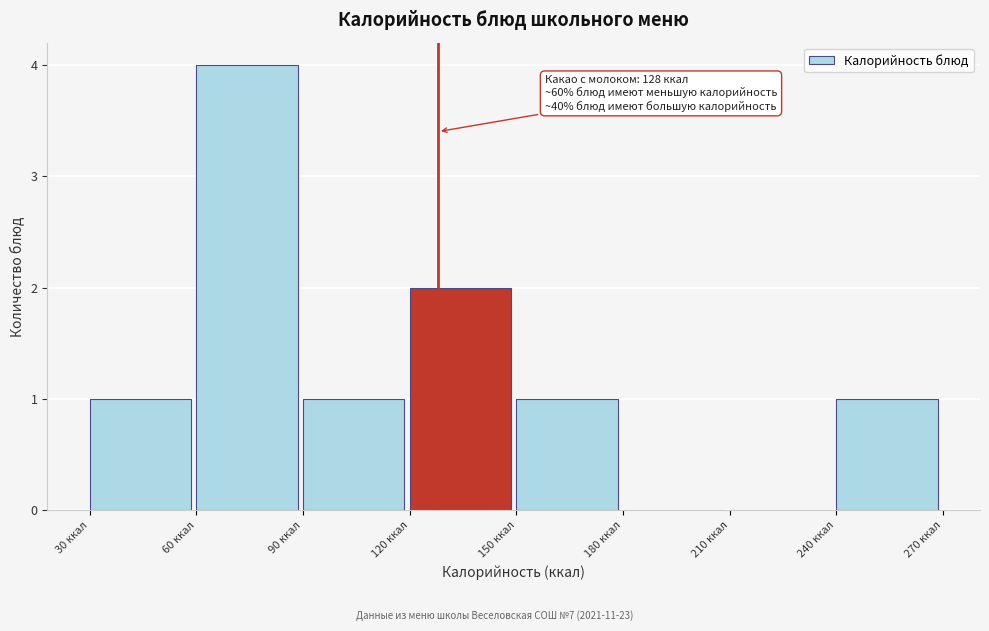

Which range on the x-axis has the tallest bar?

60 to 90